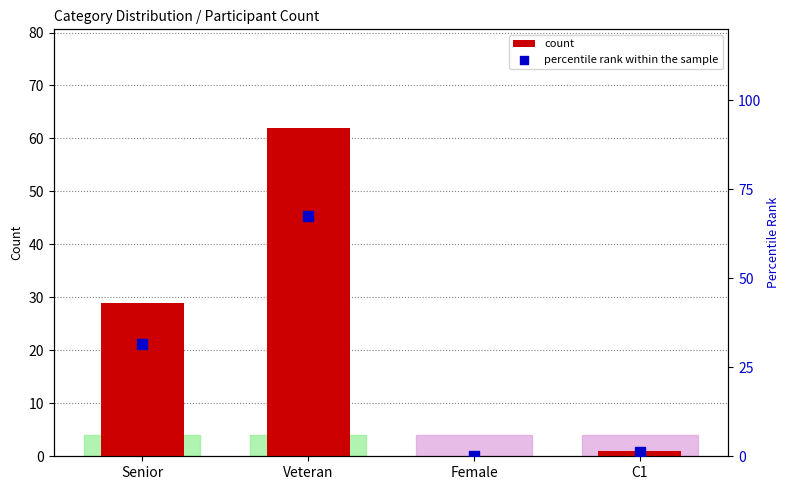

Which series reaches the minimum Y coordinate?

count